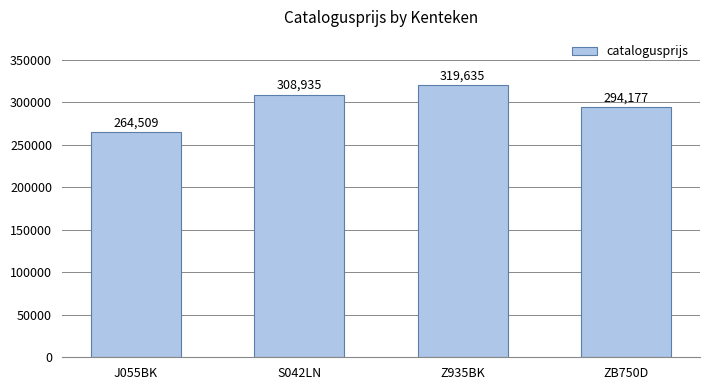

What is the maximum value shown in the chart?

319635